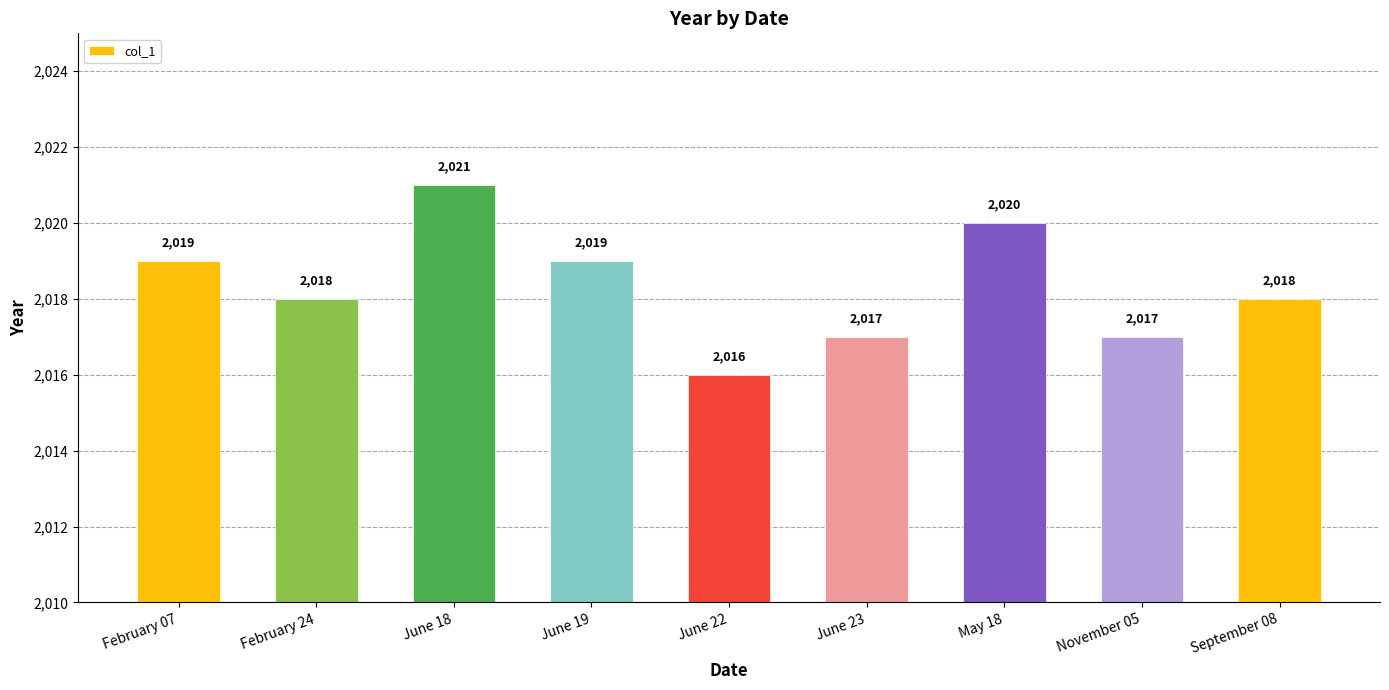

How many bars are there in total?

9